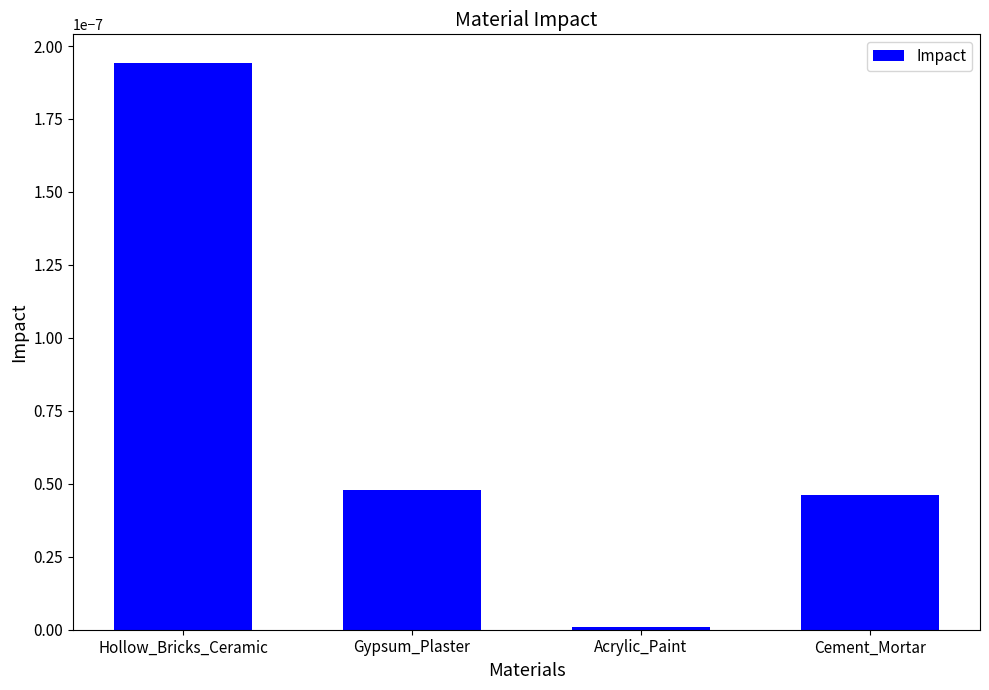

Where is the data nearest to the value 0?

Acrylic_Paint